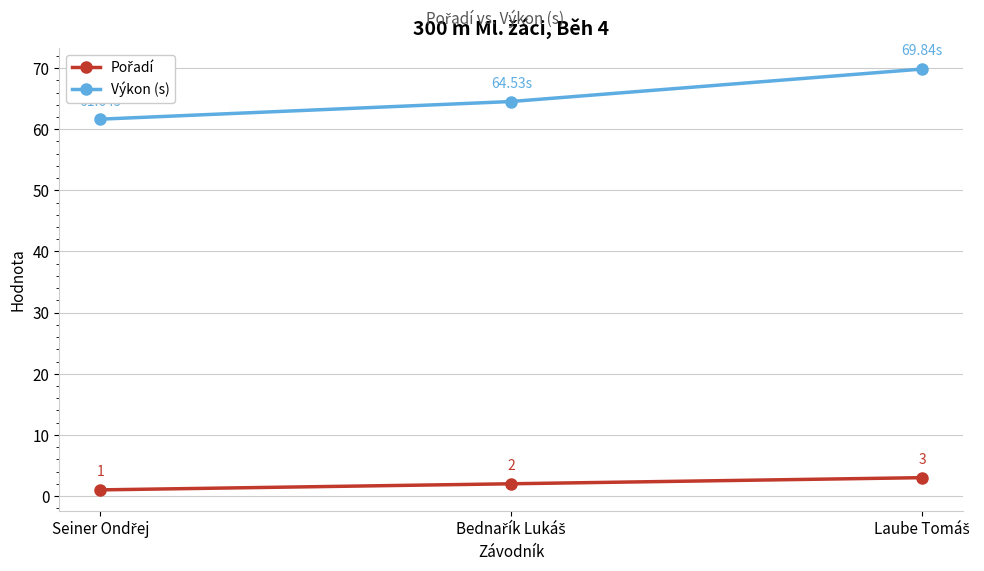

Which series has the largest total across all categories?

Výkon (s)